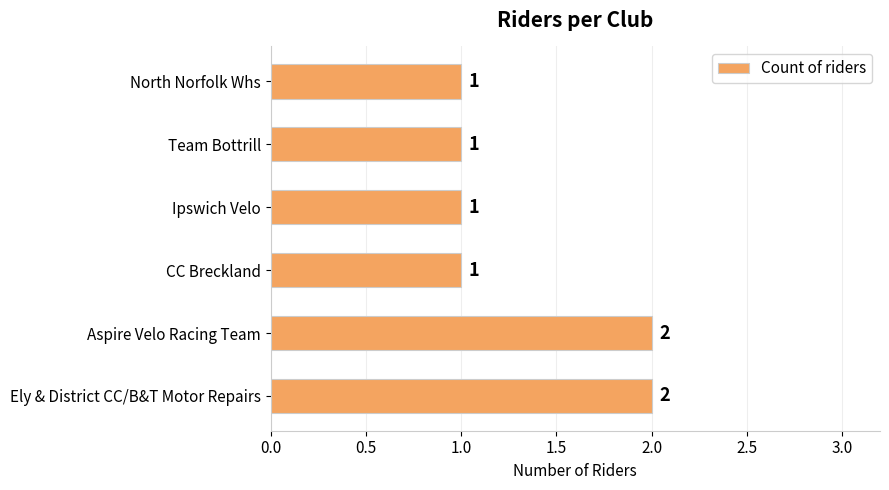

Between Aspire Velo Racing Team and CC Breckland, which is larger?

Aspire Velo Racing Team